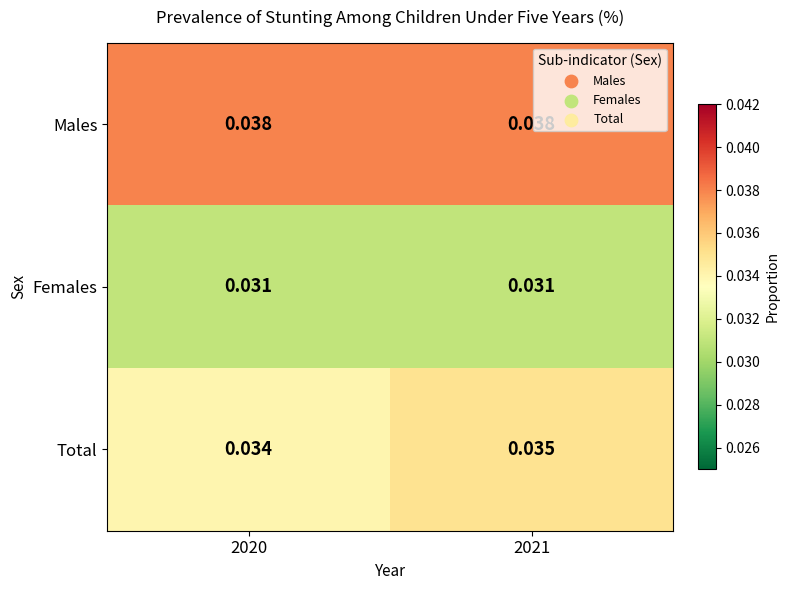

Which series changed the most between 2020 and 2021?

Total